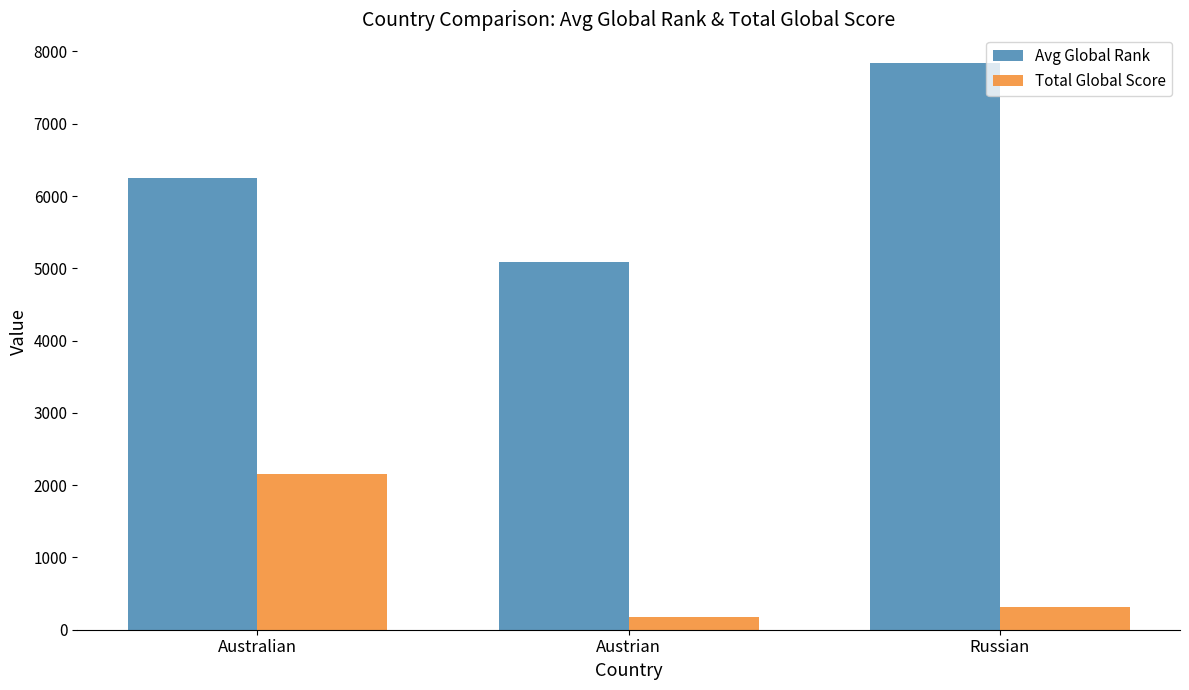

True or false: Avg Global Rank has a value of 6250.8 at Australian.

True